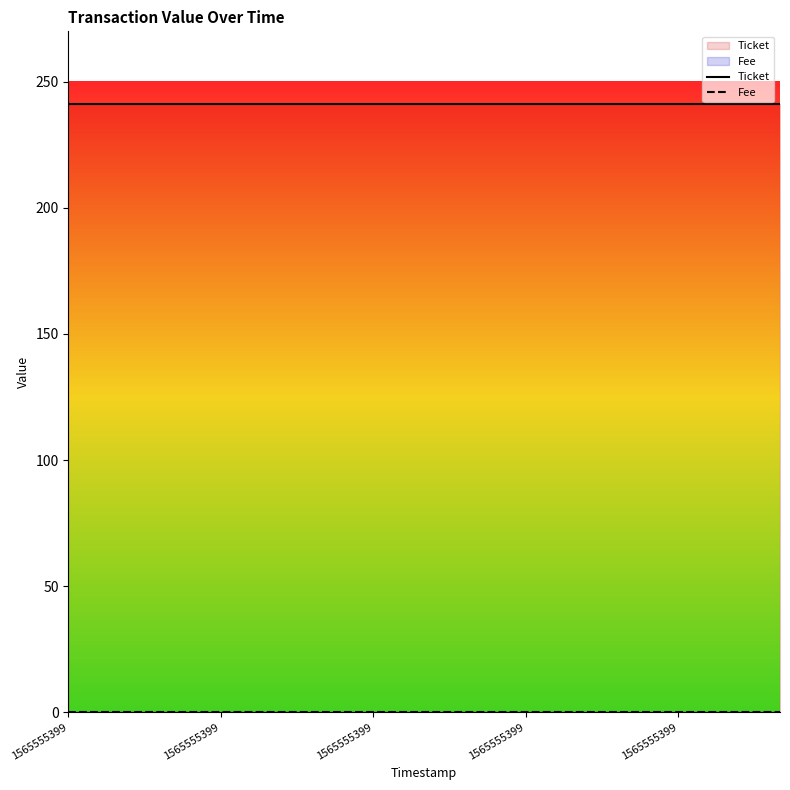

What are all the series names shown in the legend?

Ticket, Fee